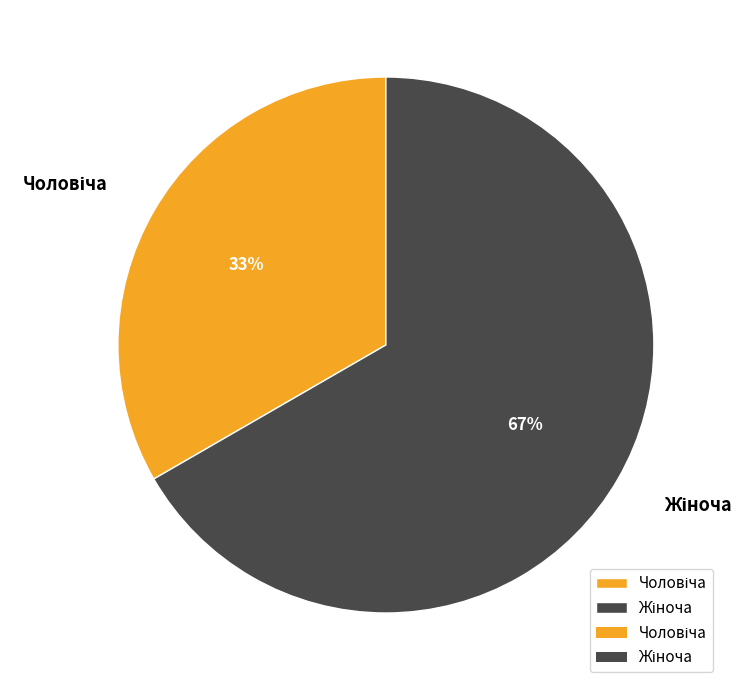

To the nearest percent, what is the average slice percentage?

50%